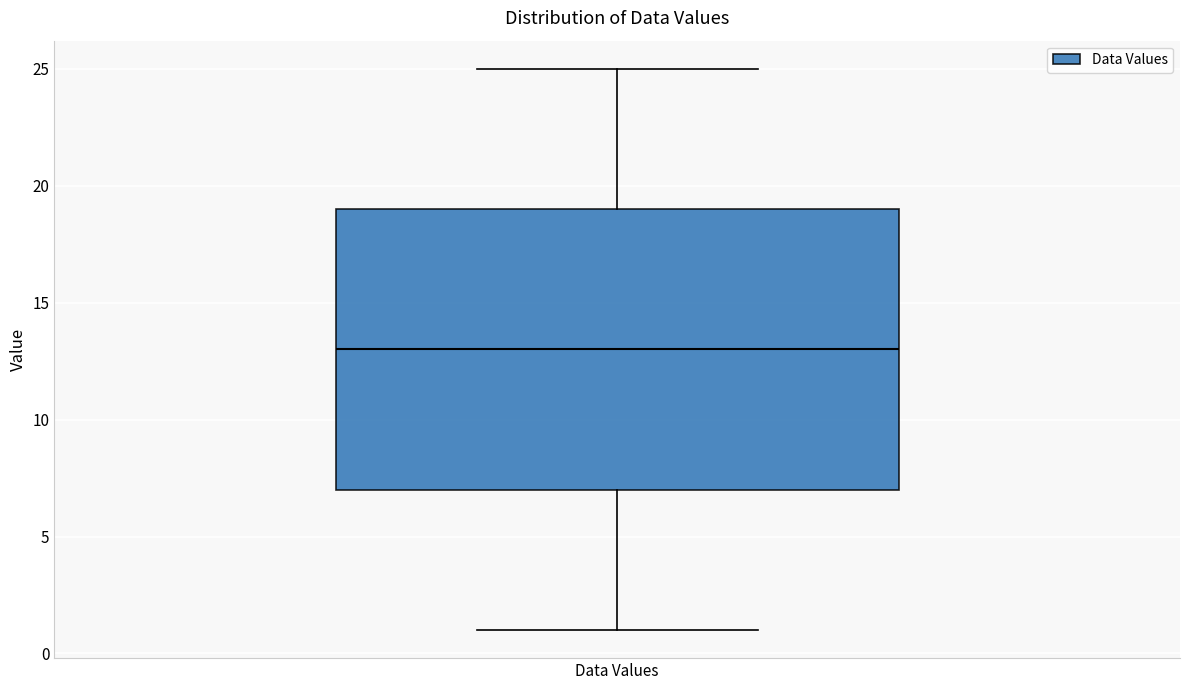

Transcribe this box plot: give where the median line is, the range the box spans, and where the two whiskers end, as read against the y-axis. The values are not printed on the chart, so give them approximately, as read against the axis.

median 13, box 7 to 19, whiskers 1 to 25